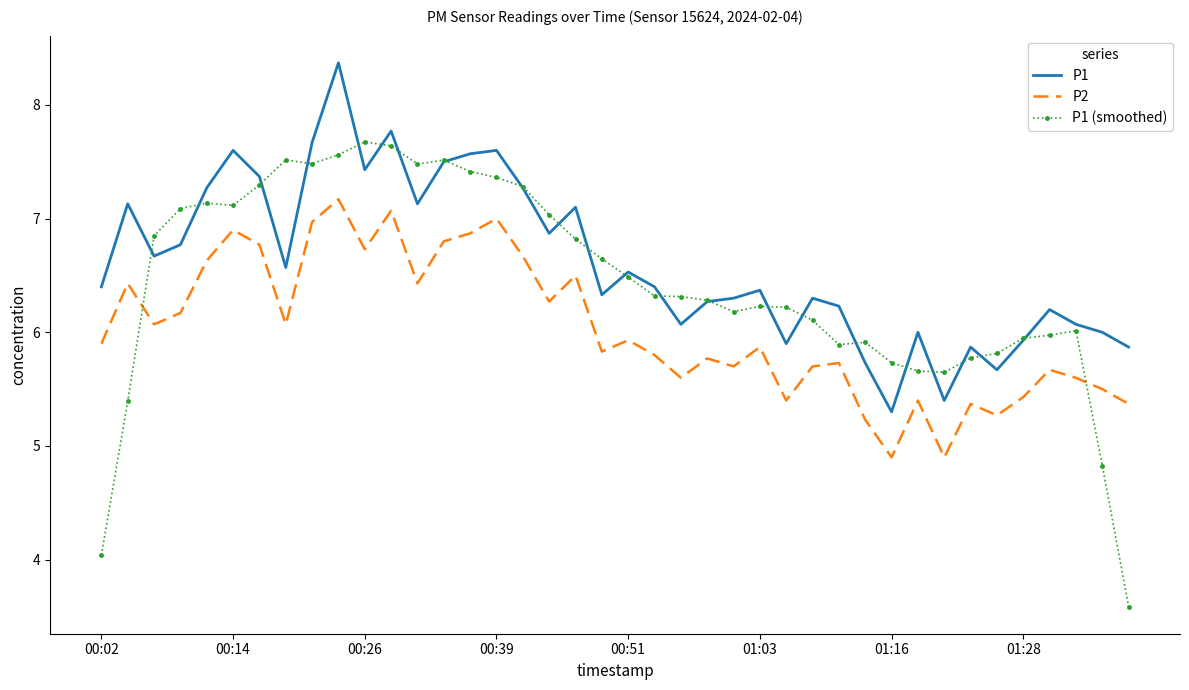

True or false: P1 and P2 cross at least once.

False